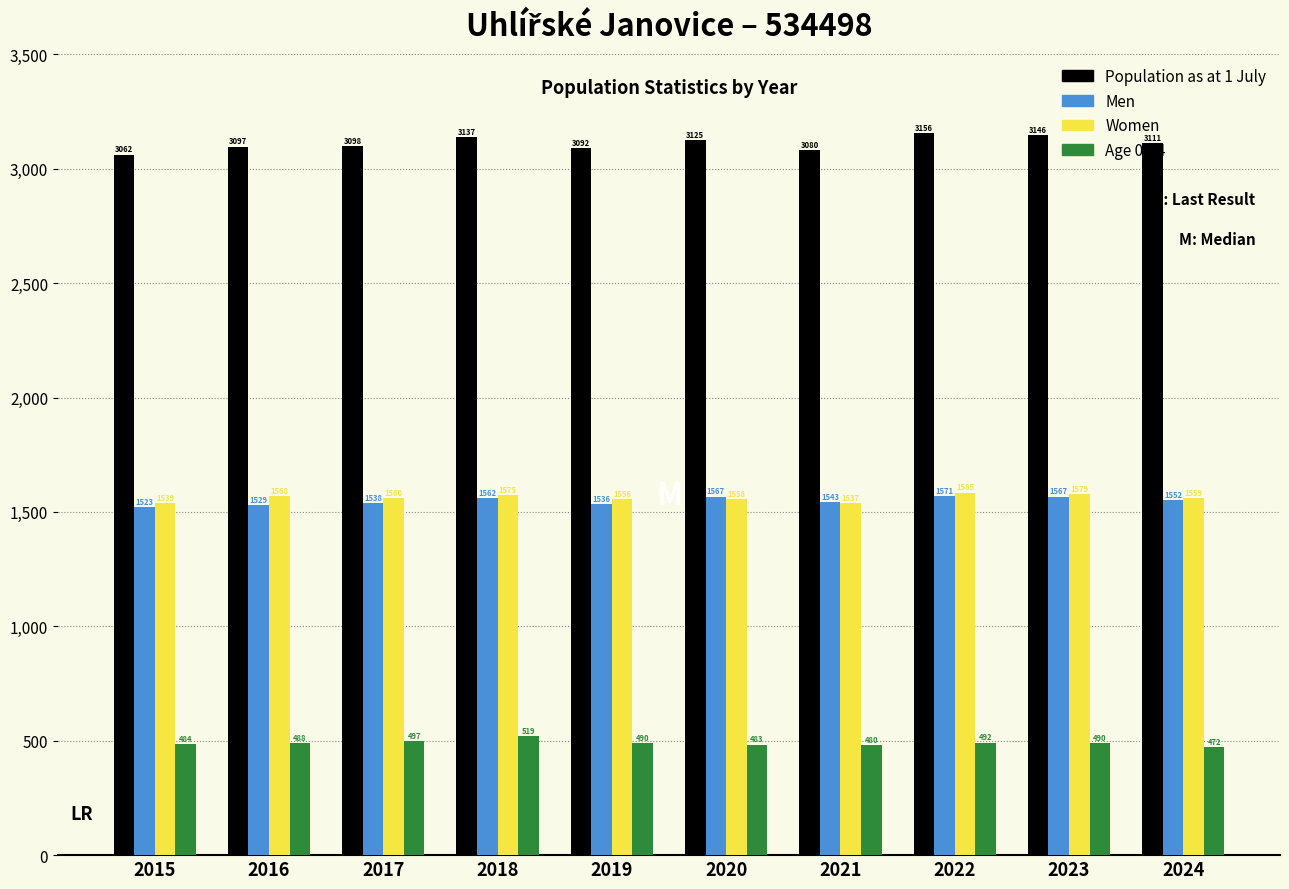

Which series has the largest total across all categories?

Population as at 1 July